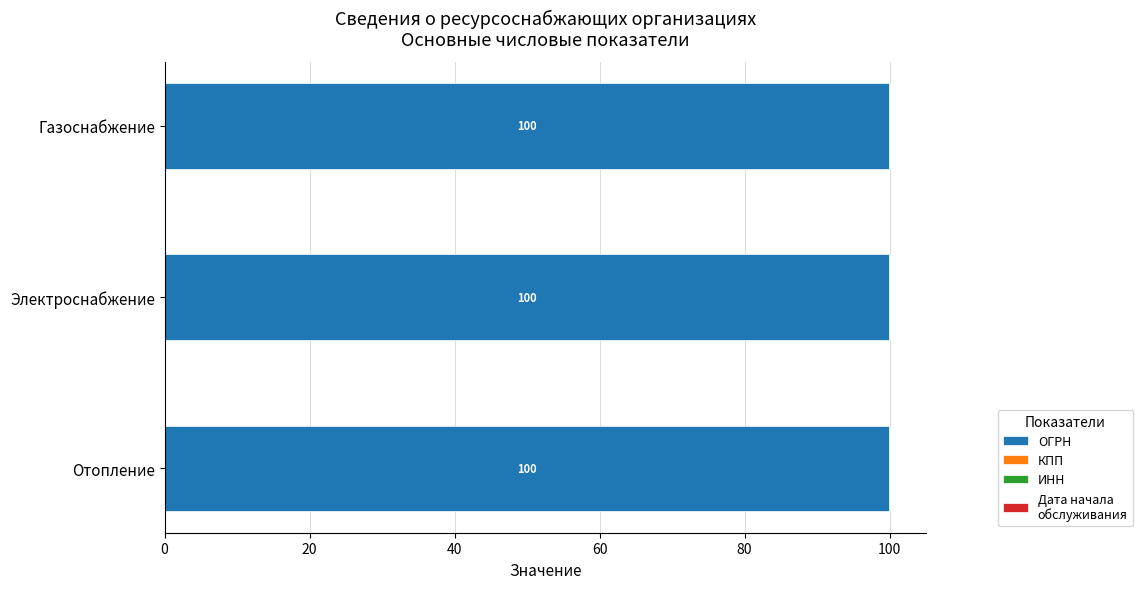

How many data points does each series have?

3